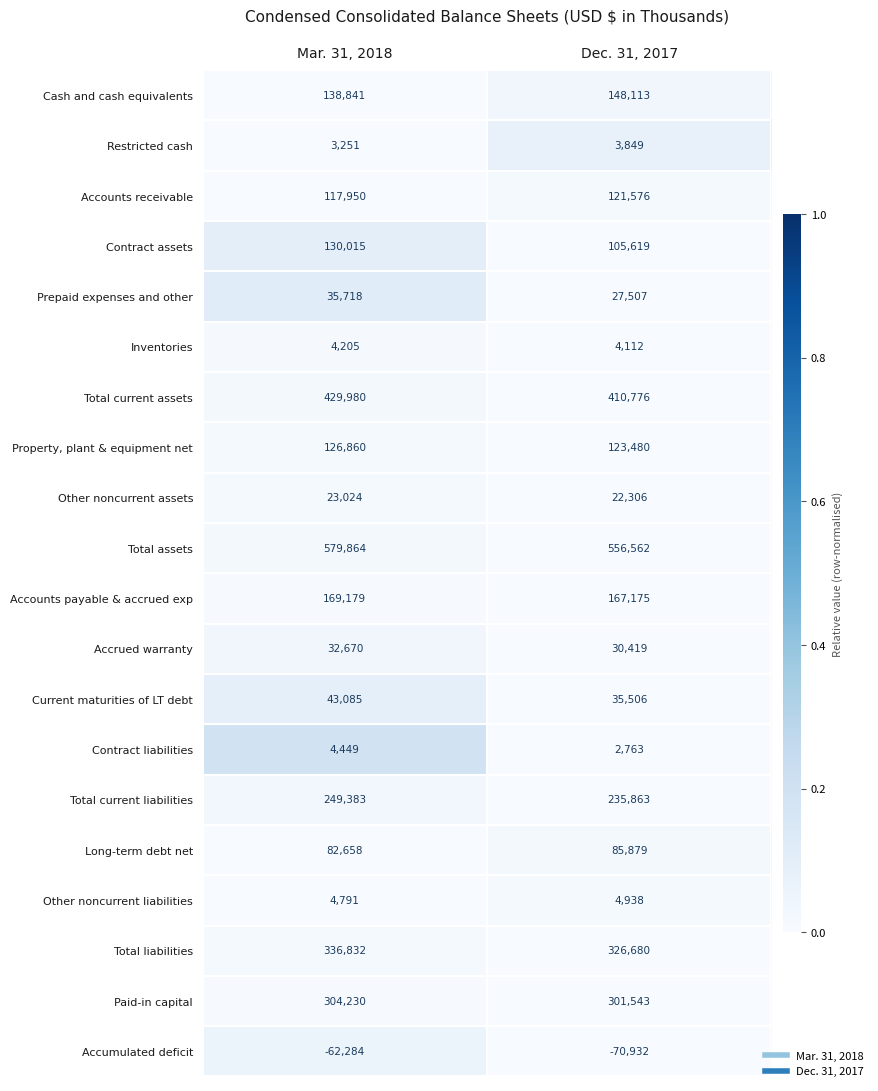

Which category has the highest value across all series?

Mar. 31, 2018